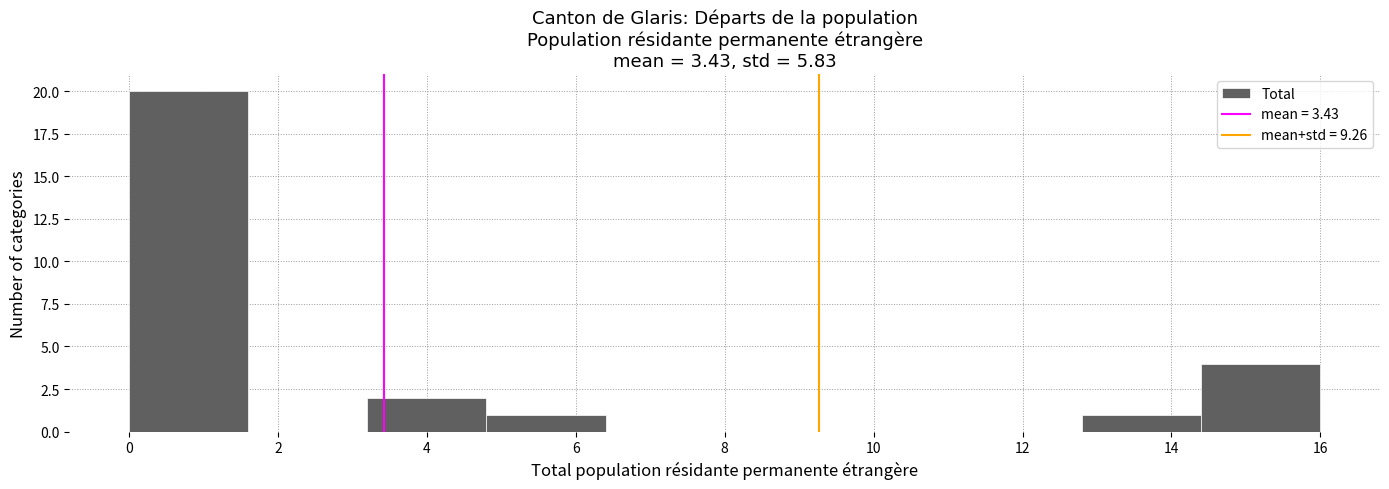

What is the height of the bar covering 12.8 to 14.4 on the x-axis? The values are not printed on the chart, so give them approximately, as read against the axis.

1